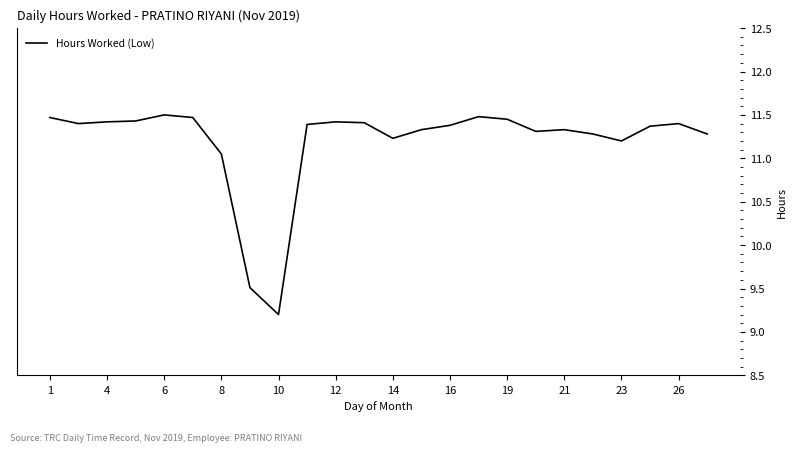

What is the difference between the maximum and minimum values?

2.3